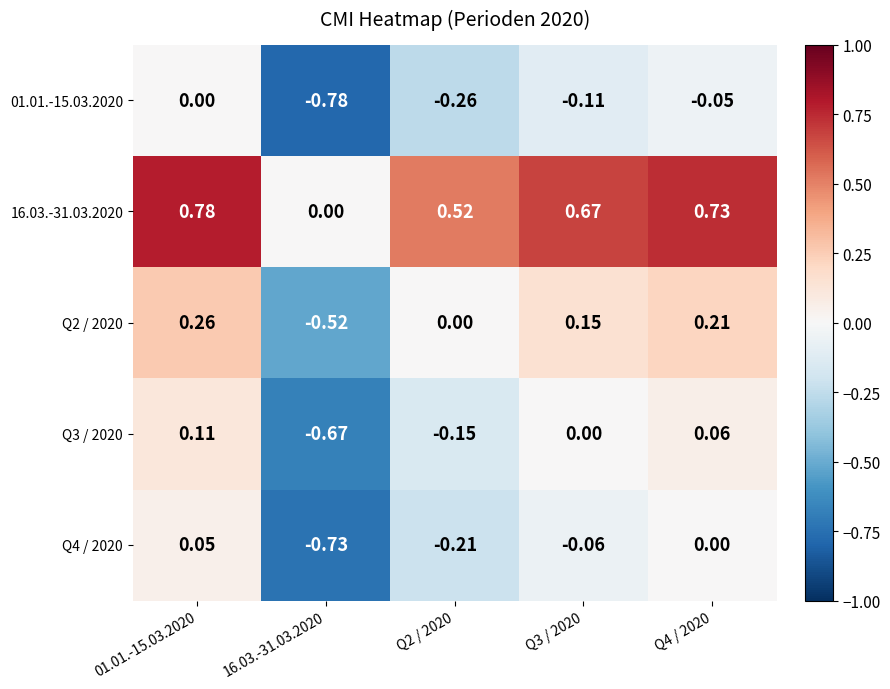

Is the value of 01.01.-15.03.2020 at Q4 / 2020 greater than the value of Q2 / 2020 at 01.01.-15.03.2020?

No